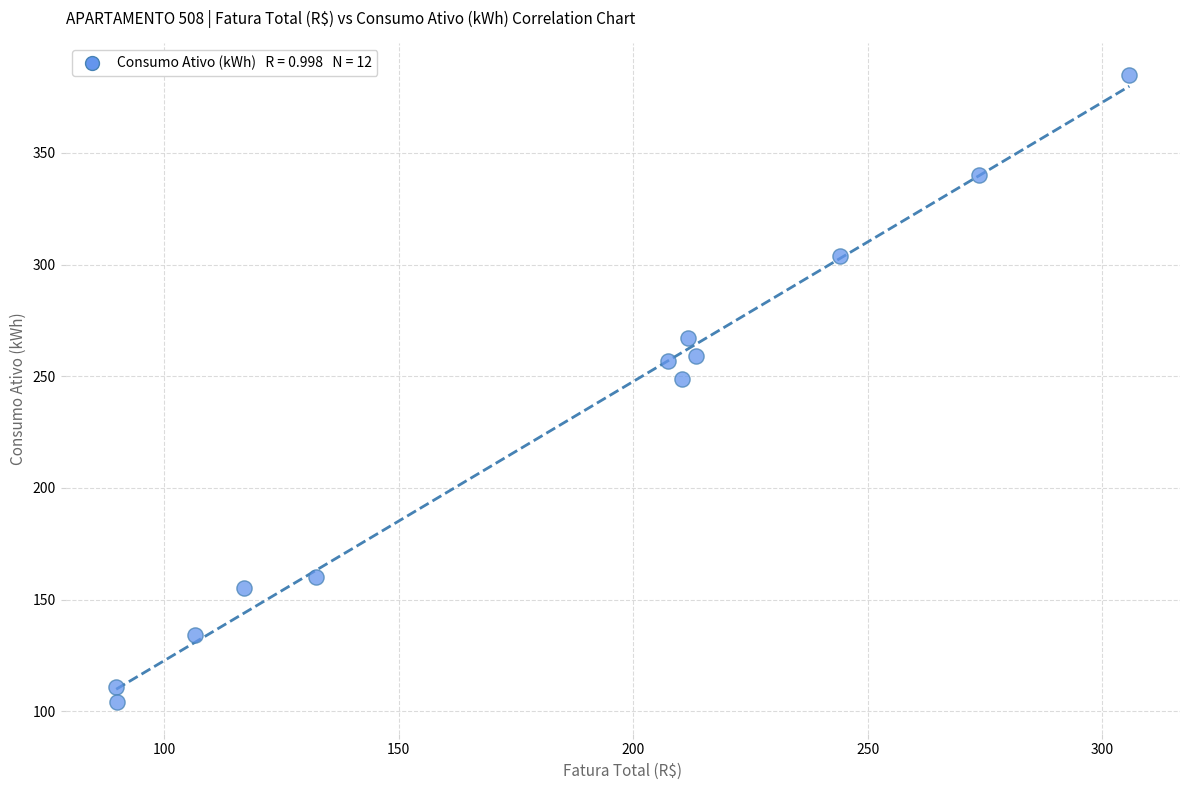

What is the average Y value?

227